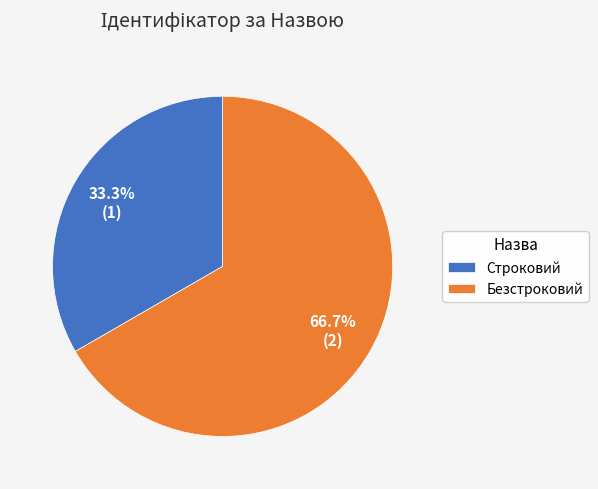

Which slice is the smallest?

Строковий